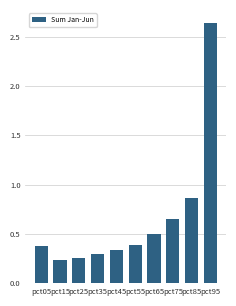

Approximately how many times larger is the value at pct55 compared to pct95?

0.1